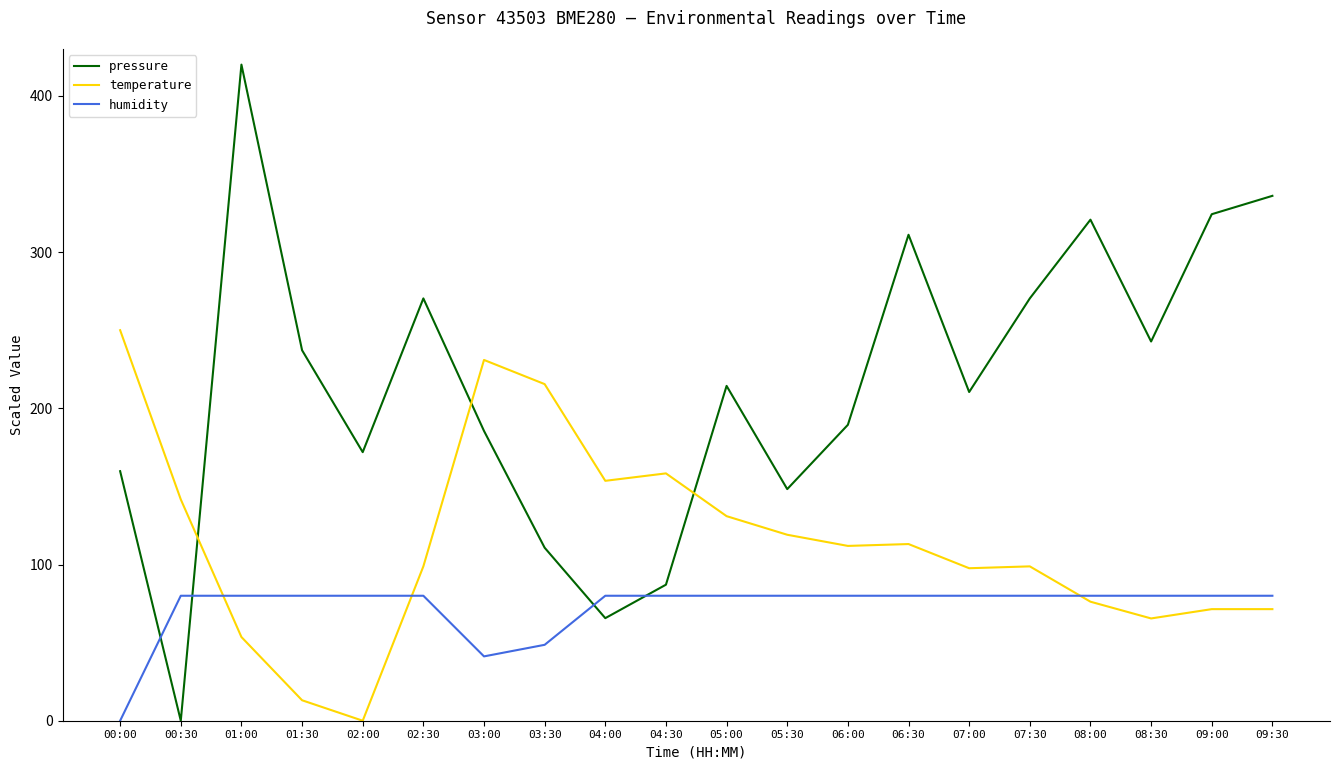

At which category does pressure reach its first local valley?

00:30